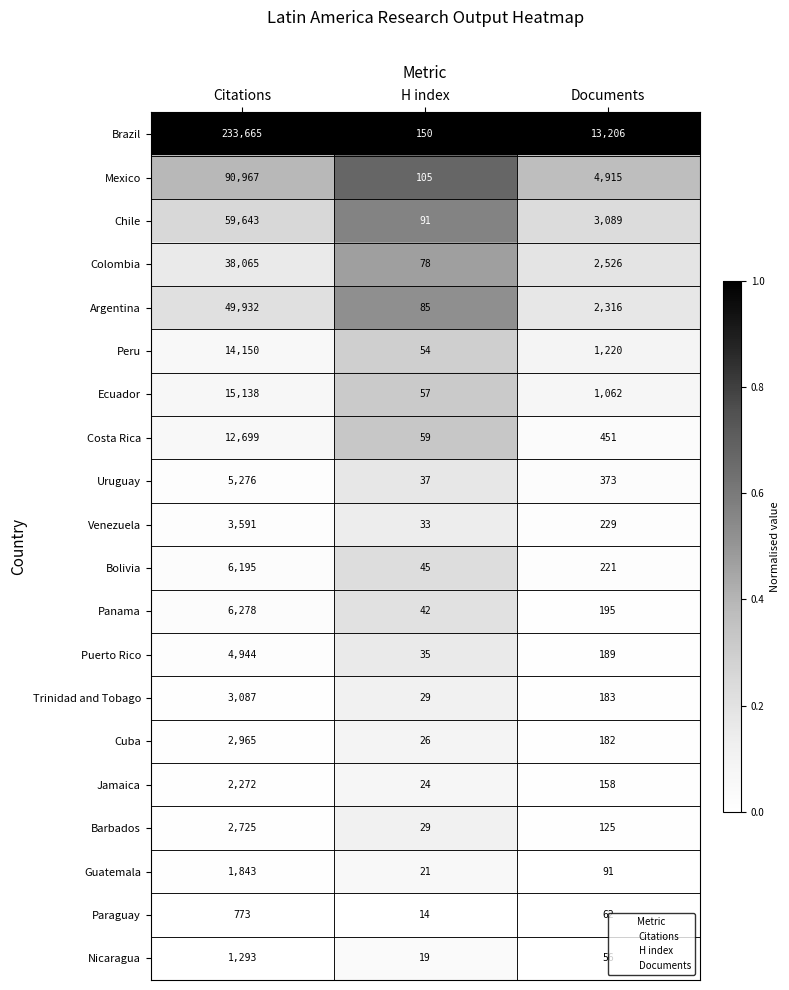

List the series in order of their peak value, highest first.

Brazil, Mexico, Chile, Argentina, Colombia, Ecuador, Peru, Costa Rica, Panama, Bolivia, Uruguay, Puerto Rico, Venezuela, Trinidad and Tobago, Cuba, Barbados, Jamaica, Guatemala, Nicaragua, Paraguay